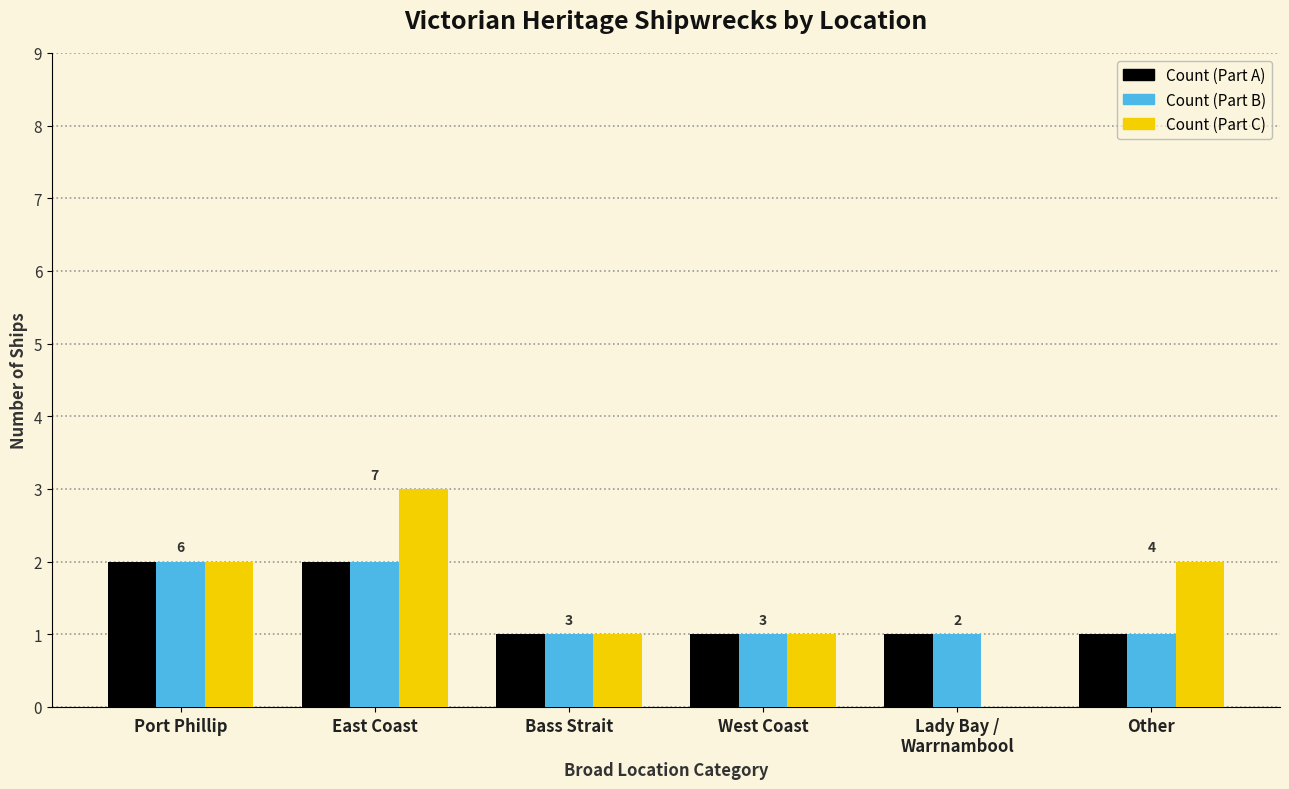

Count the number of data series in this chart.

3